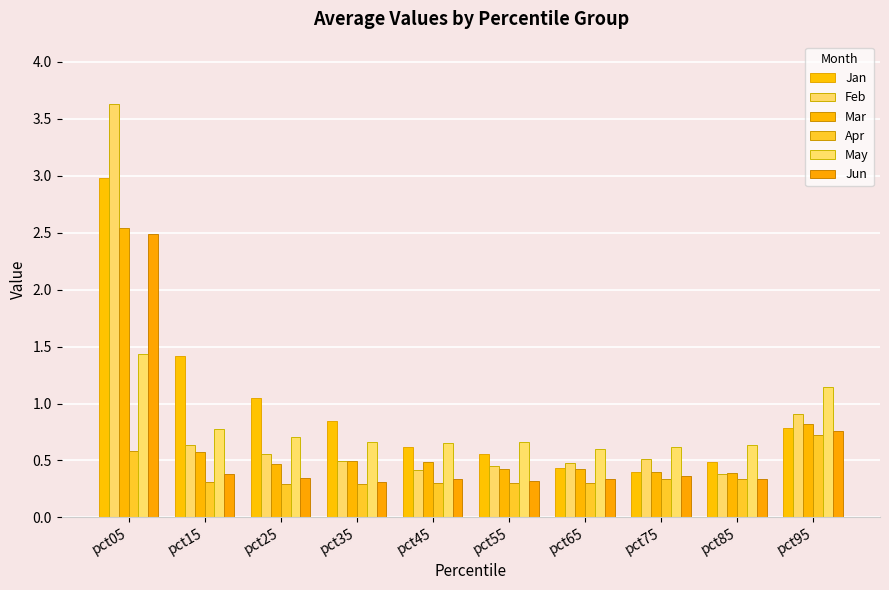

True or false: Feb has a value of 0.6 at pct15.

True